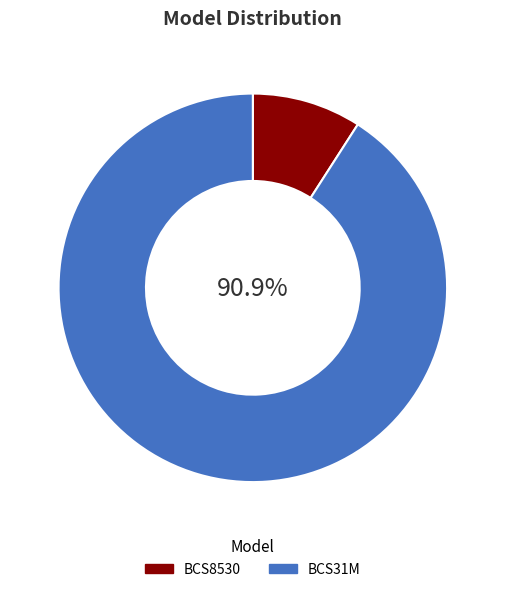

To the nearest percent, what is the difference between the largest and smallest slice percentages?

82%